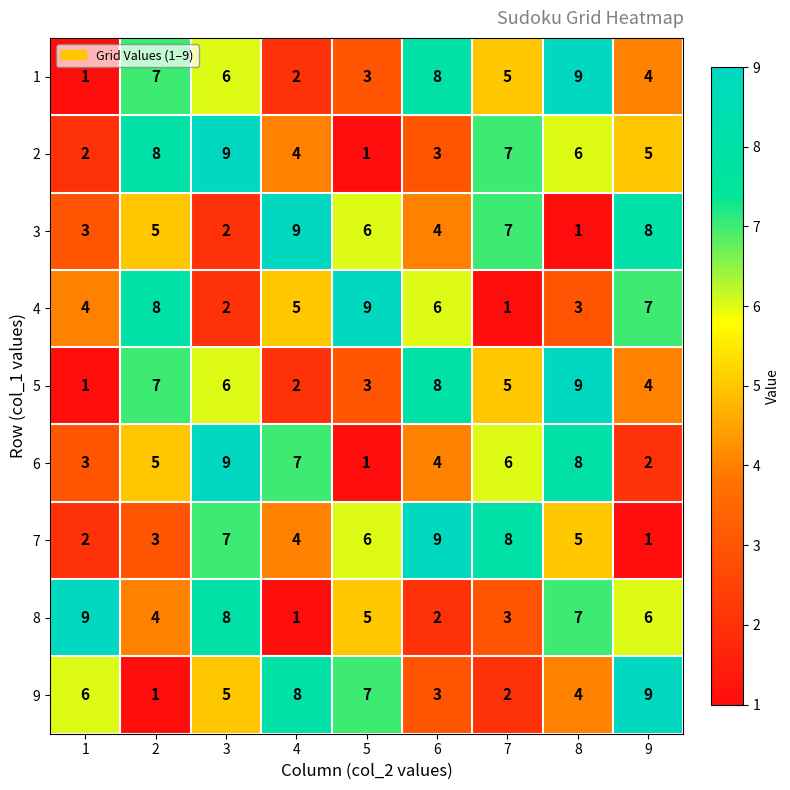

The 4 series shows 6 at 6. True or false?

True